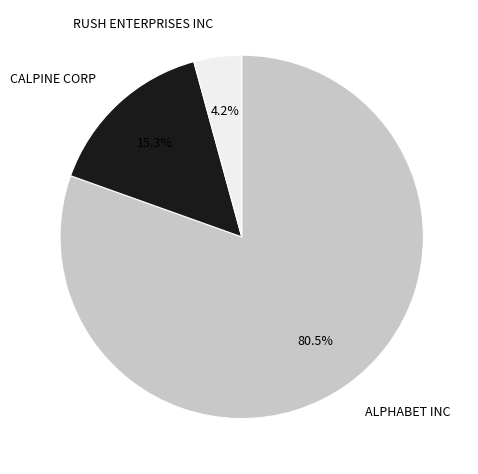

Is it true that CALPINE CORP is 6% of the pie?

False